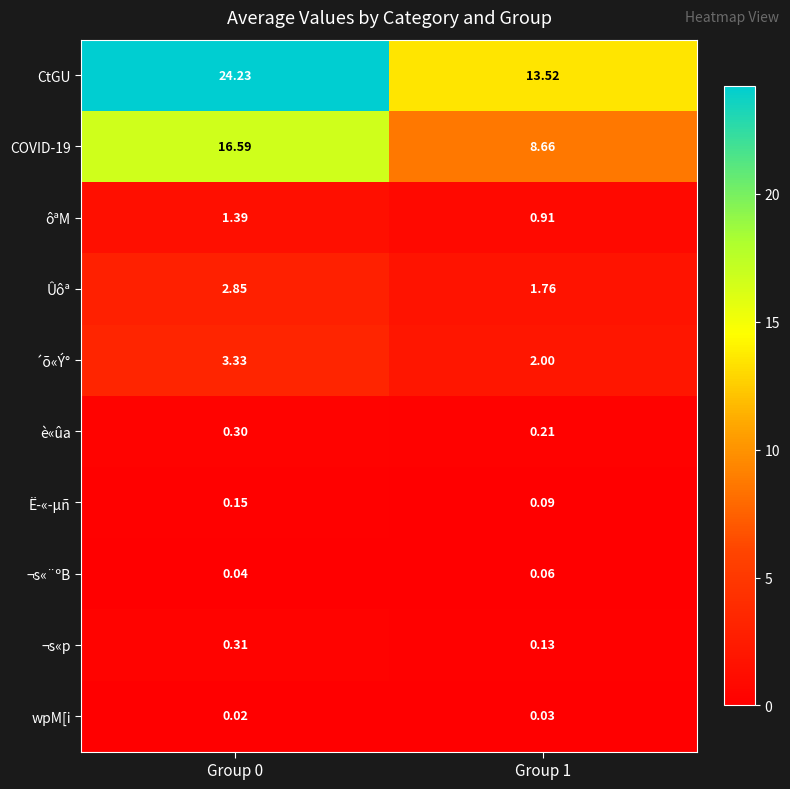

Which series has the largest range (max minus min)?

CtGU